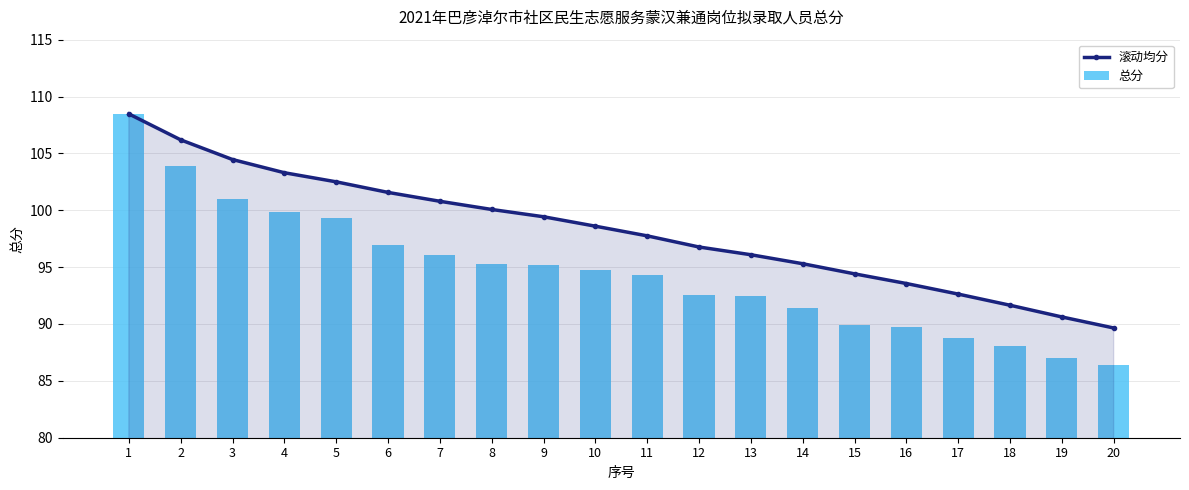

Rank the series by their average value, from lowest to highest.

总分, 滚动均分